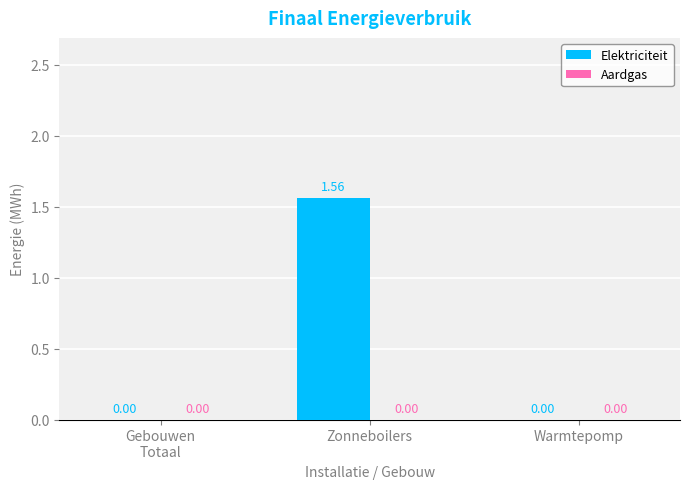

At which category does the chart reach its peak across all series?

Zonneboilers